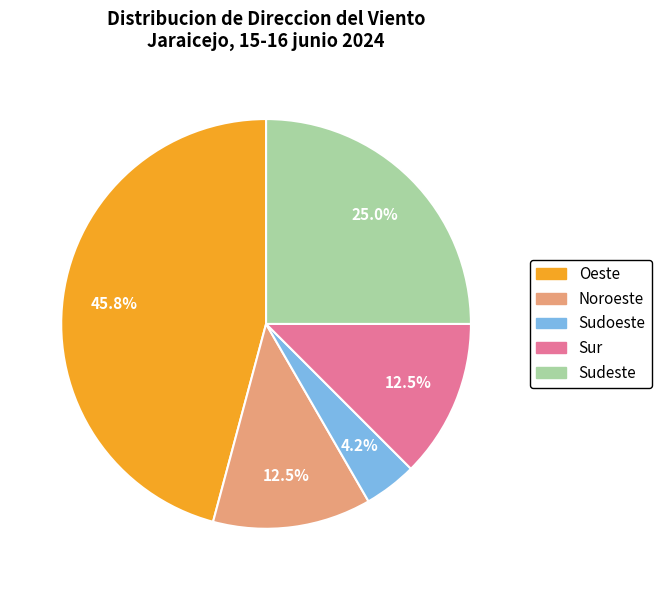

Is there a majority slice in this chart?

No